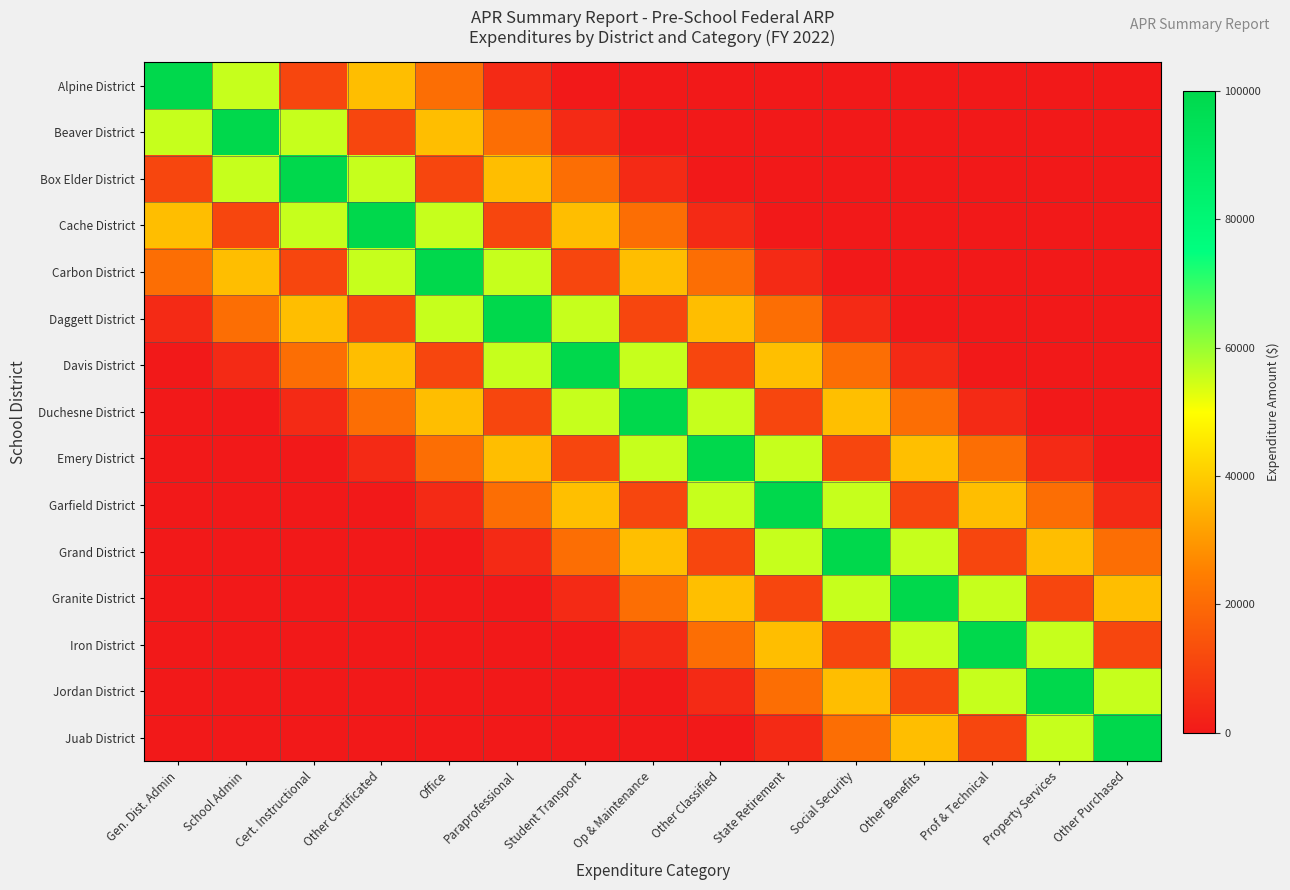

How many series are shown in this chart?

15